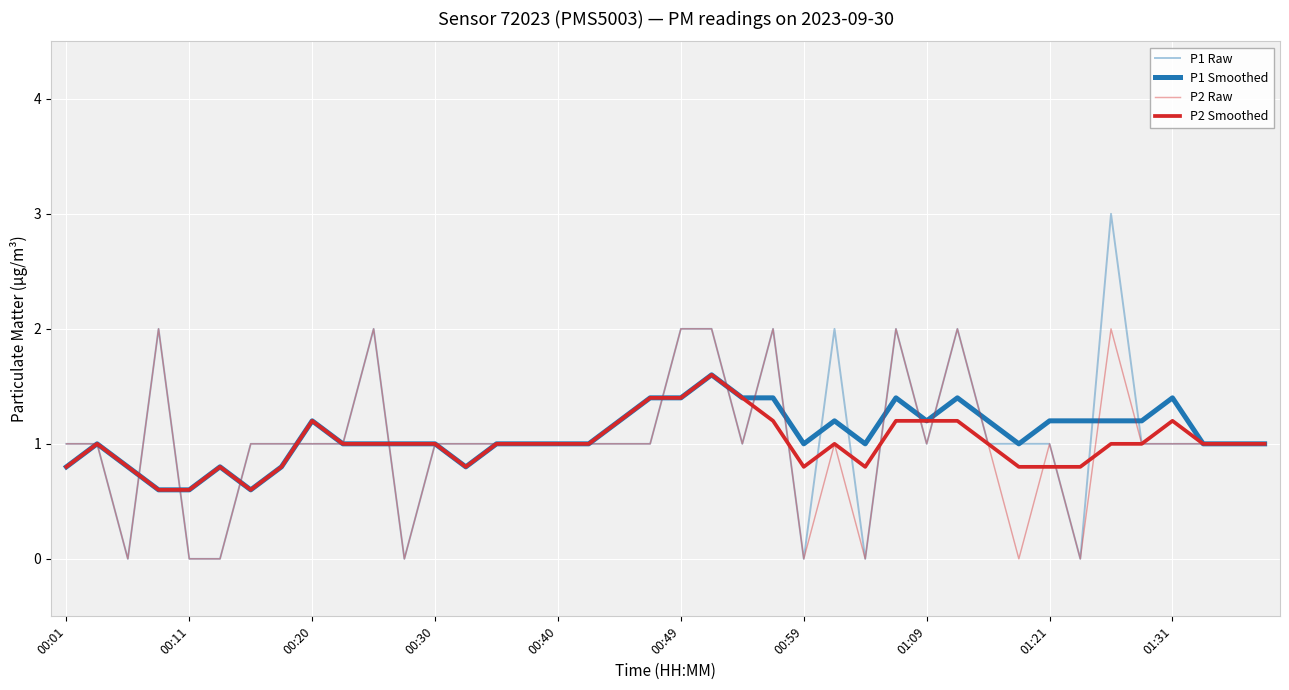

Does the chart display data point markers on the line(s)?

No